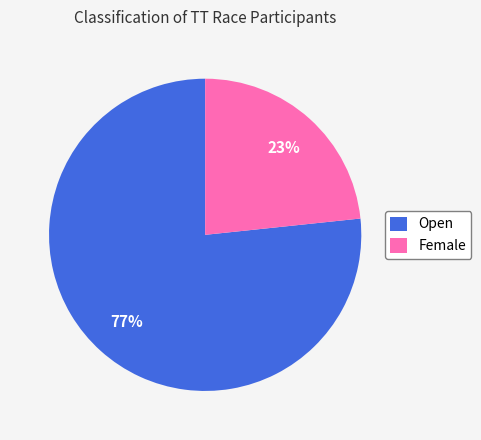

What is the ratio of the value at Open to the value at Female?

3.3